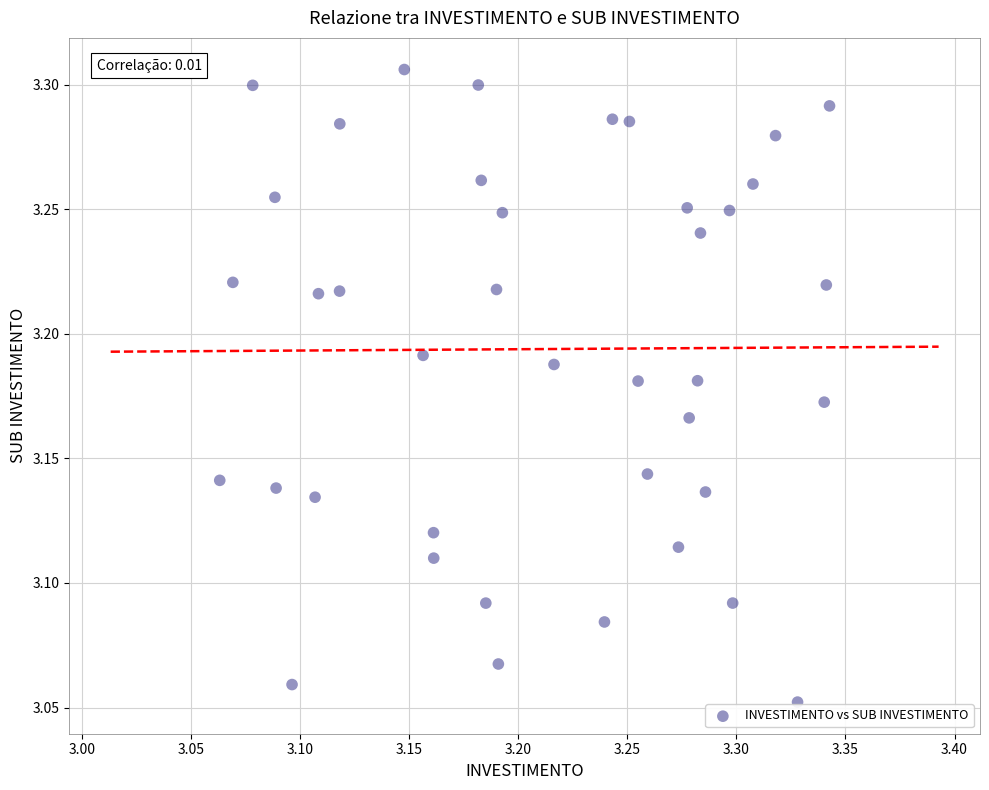

What is the range of Y values (max minus min)?

0.3